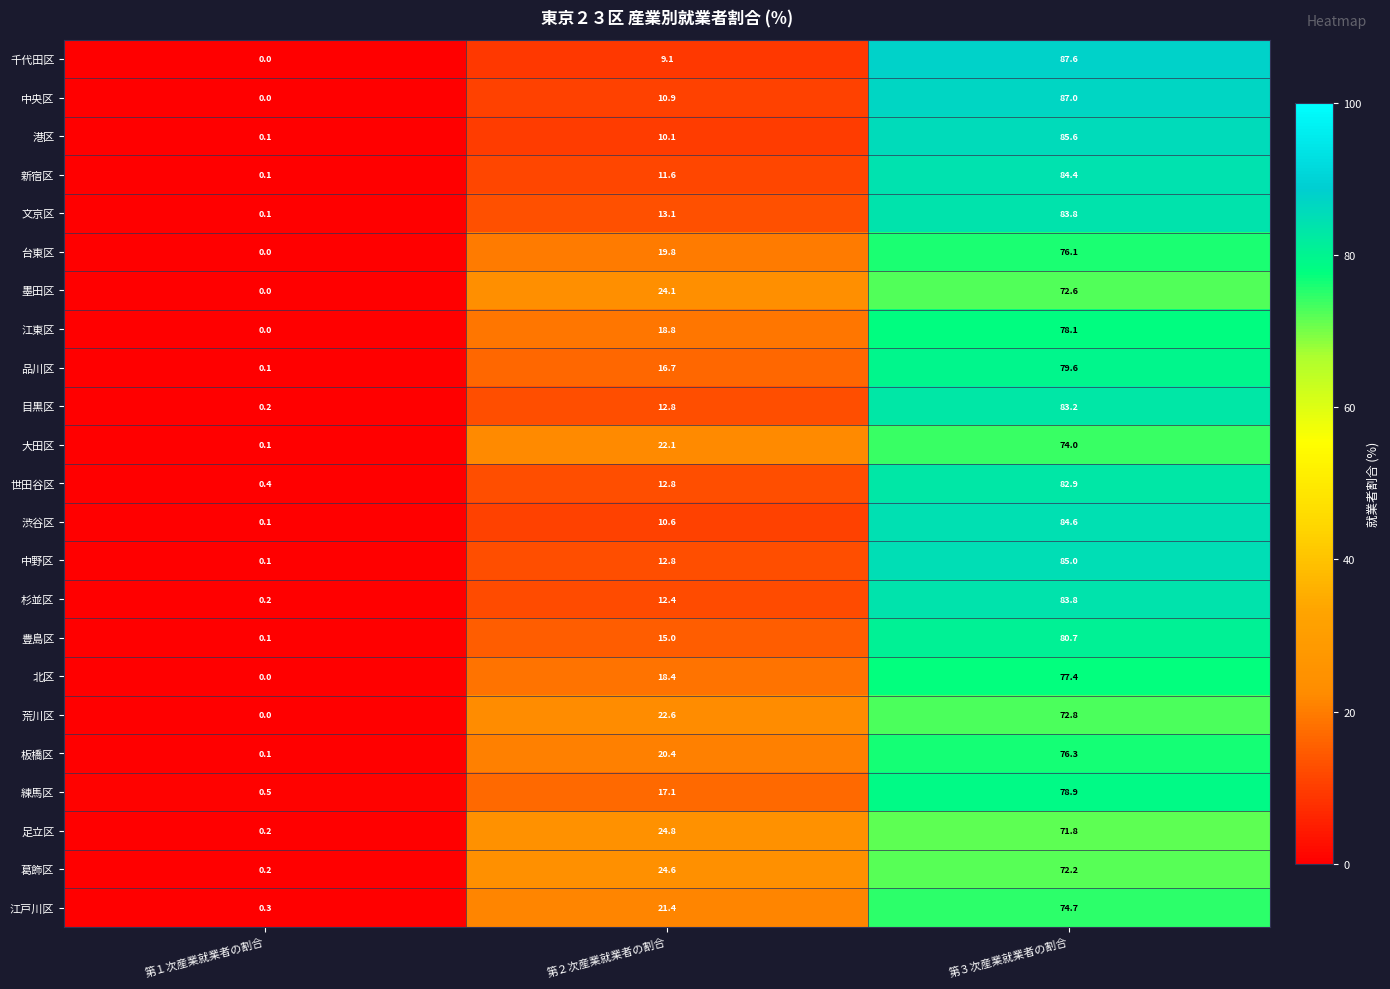

Which series has the largest range (max minus min)?

千代田区